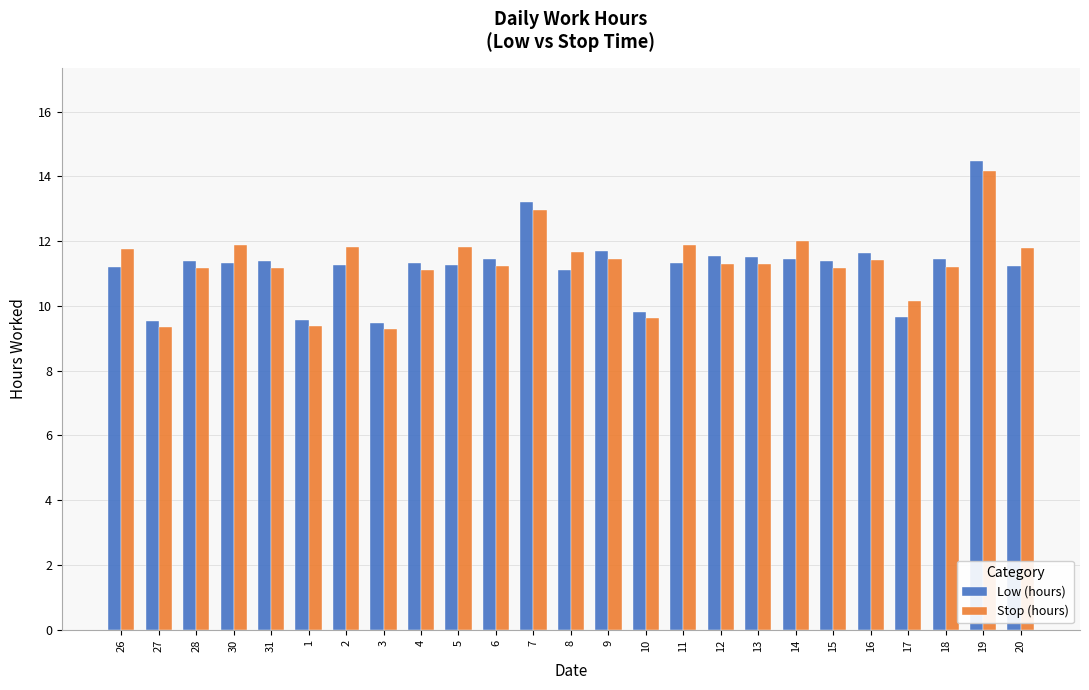

The Stop (hours) series shows 11.4 at 16. True or false?

True